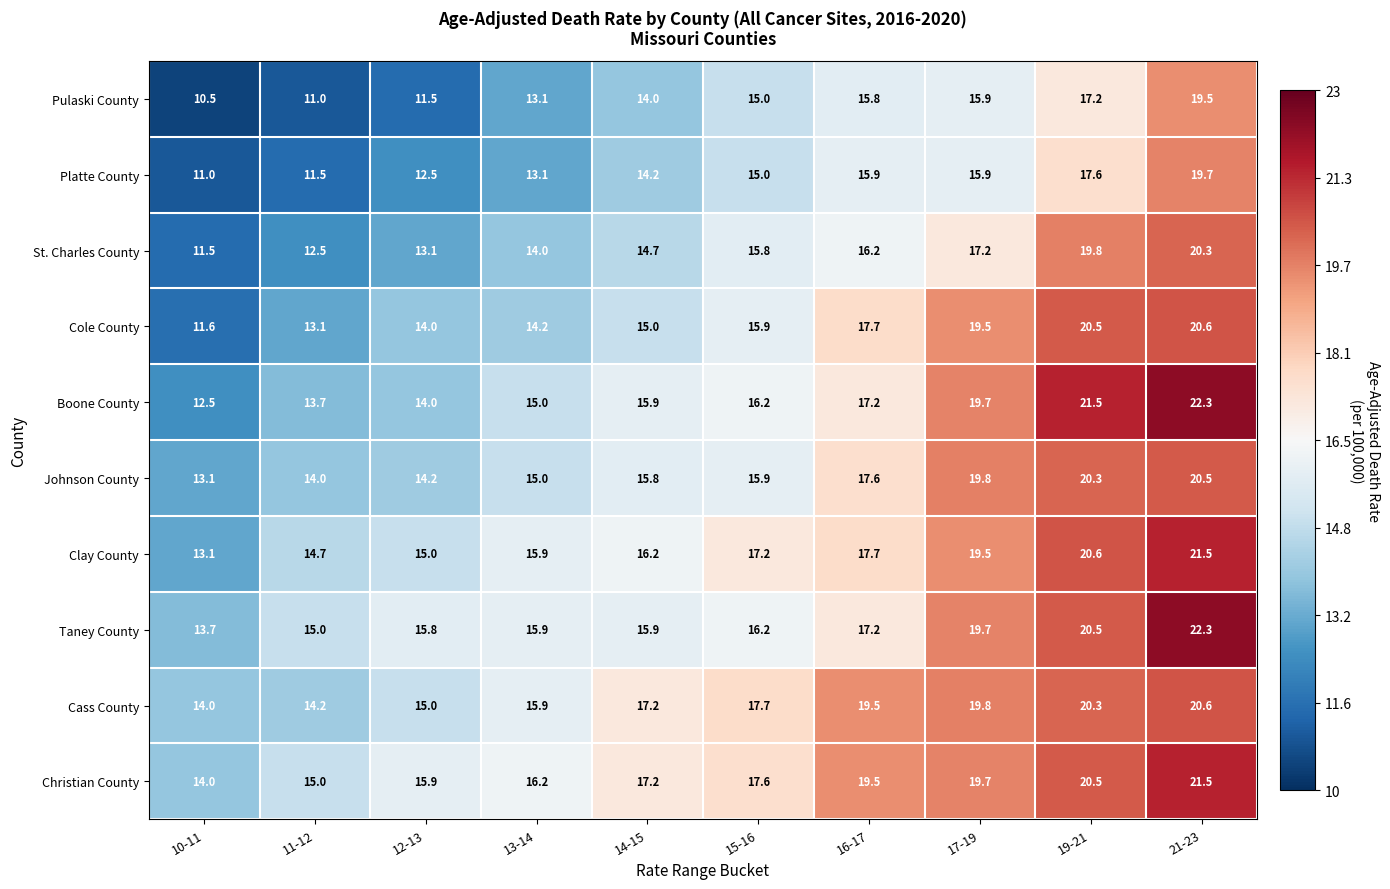

Read the Johnson County value at 14-15.

15.8